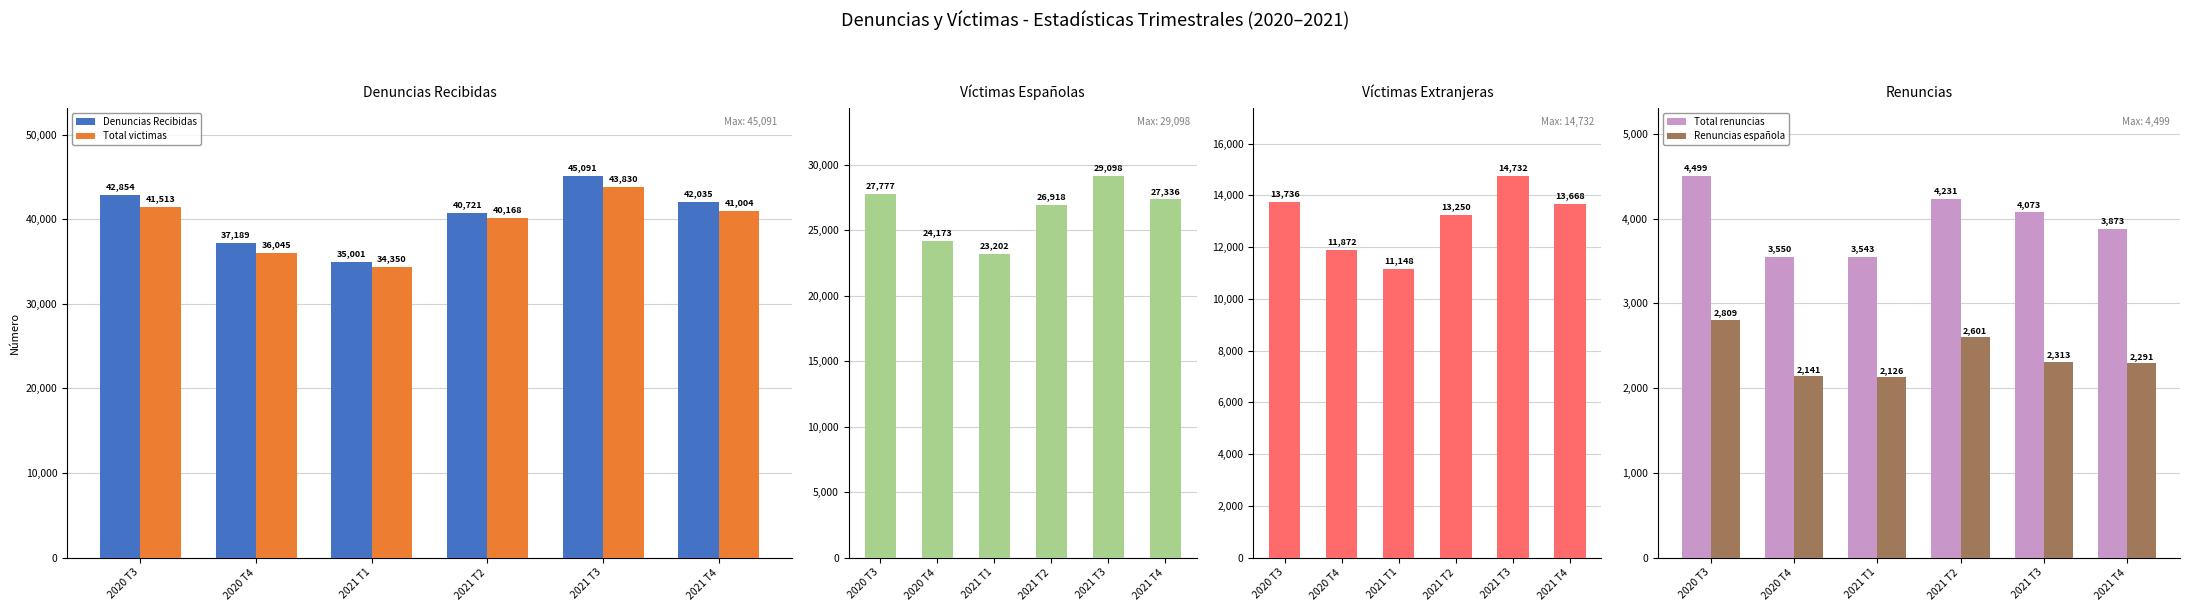

What is the label of the 4th bar from the left?

2021 T2